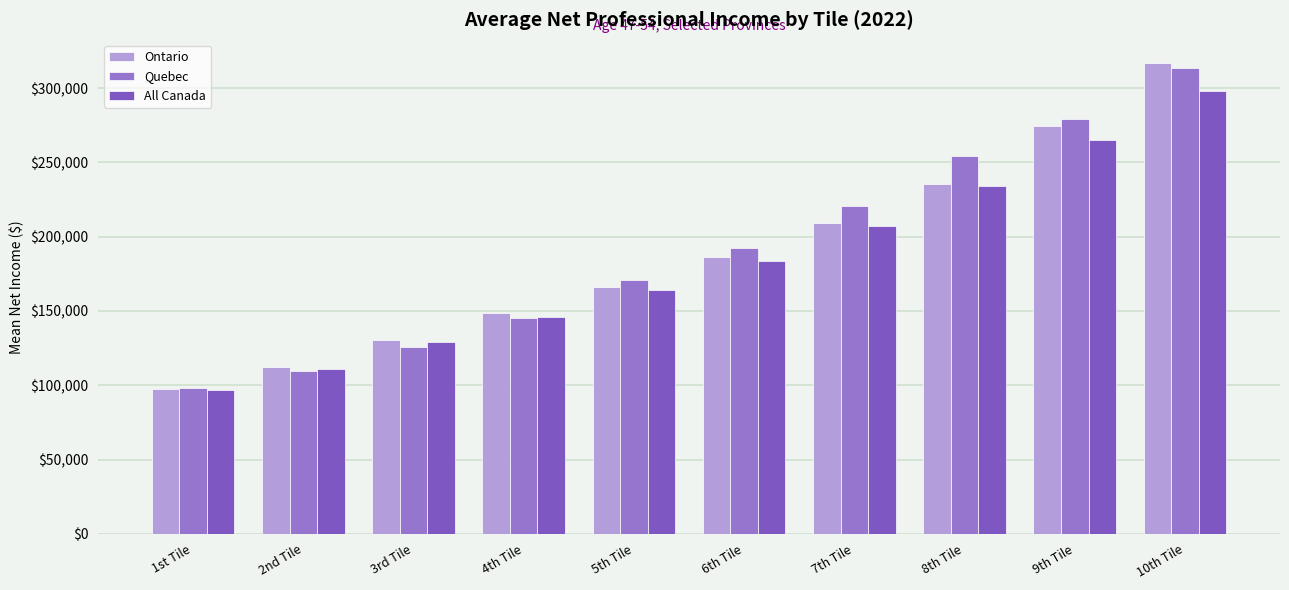

What is the maximum value for Quebec?

313375